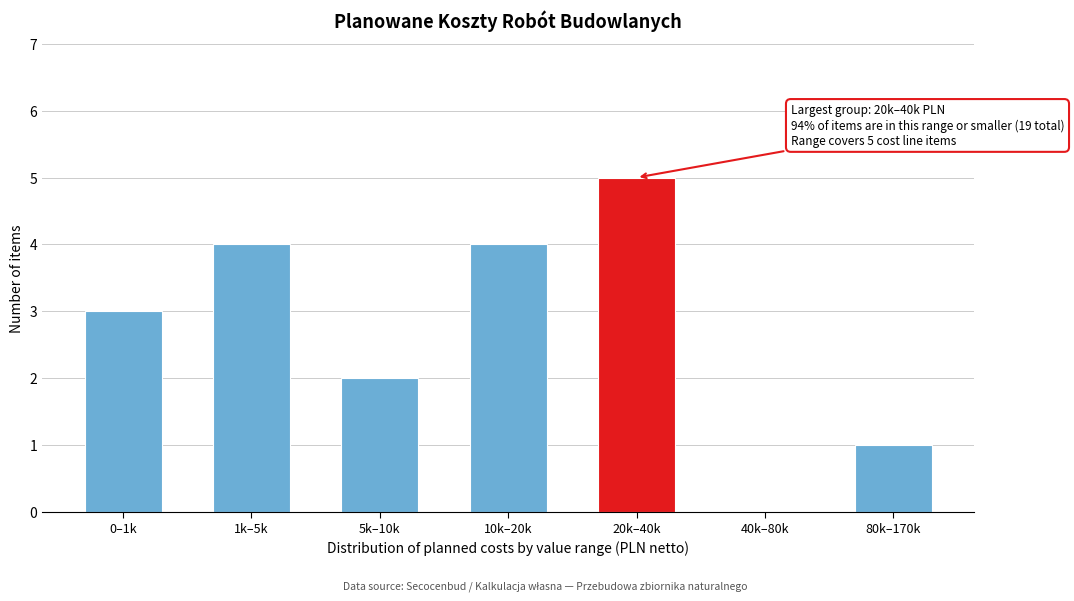

Reading left to right, extract all data points from this chart.

0–1k=3	1k–5k=4	5k–10k=2	10k–20k=4	20k–40k=5	40k–80k=0	80k–170k=1